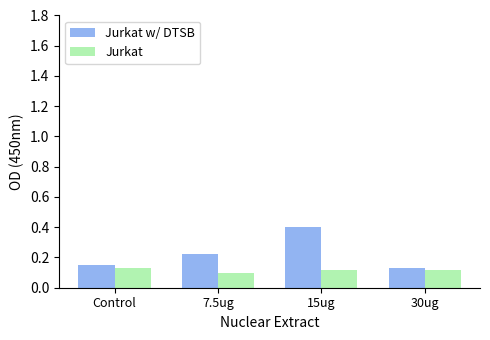

Count the number of categories in the chart.

4